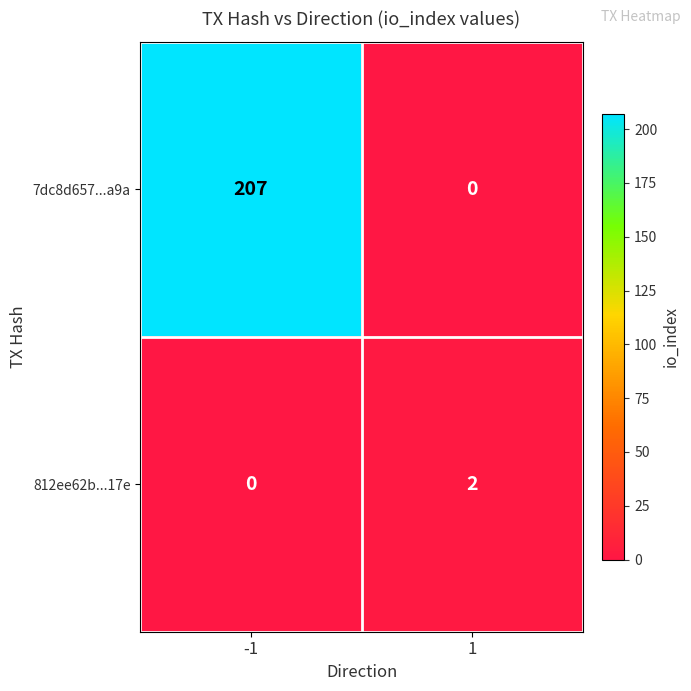

Which series has the largest total across all categories?

7dc8d657...a9a